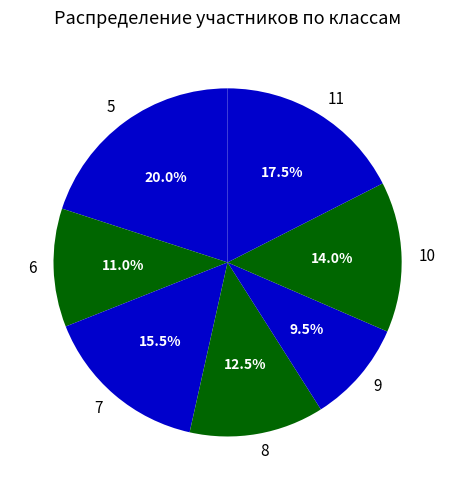

What is the total percentage of 11 and 9?

27.0%